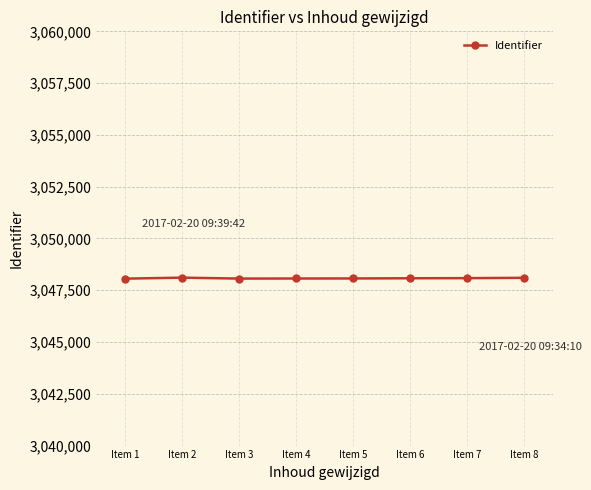

True or false: there are more than 0 points higher than both neighbors.

True